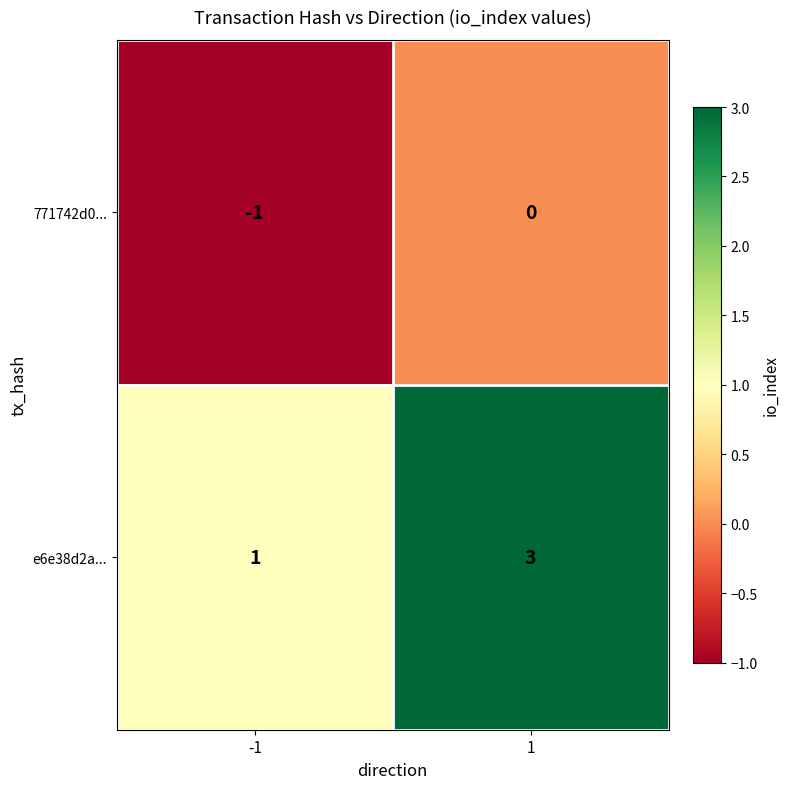

List the series in order of their peak value, lowest first.

771742d0..., e6e38d2a...